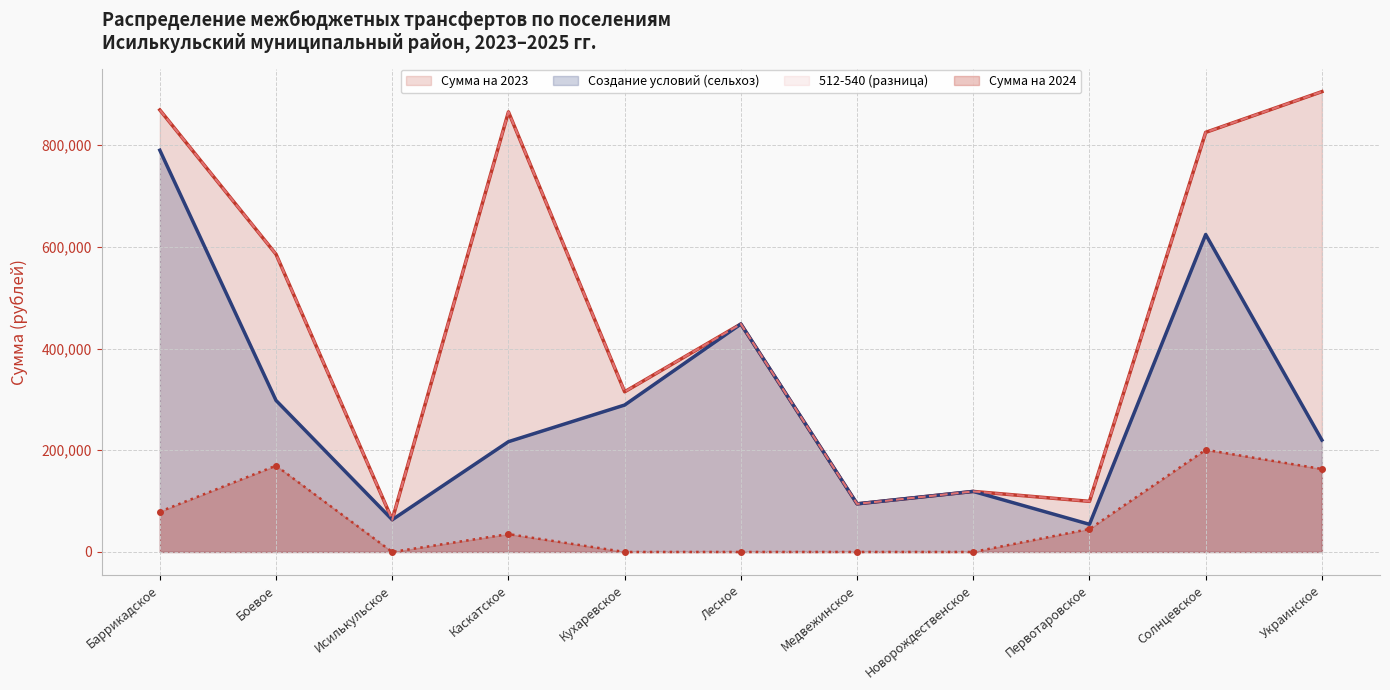

What is the sum of the Создание условий (сельхоз) values at Кухаревское and Первотаровское?

343394.4